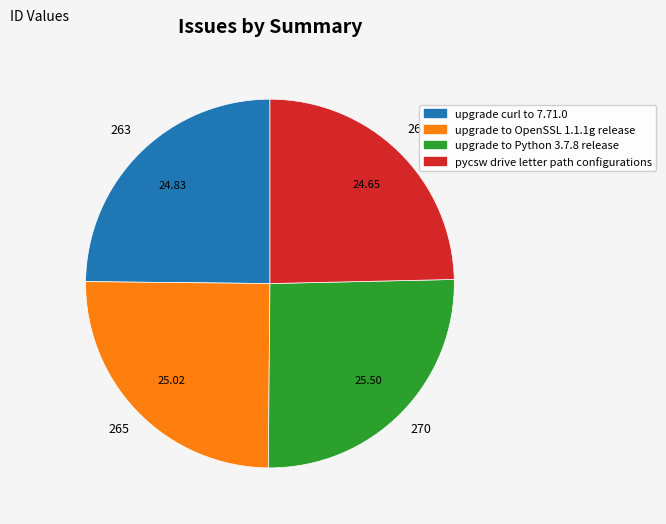

Do pycsw drive letter path configurations and upgrade curl to 7.71.0 together represent more than half of the pie?

No